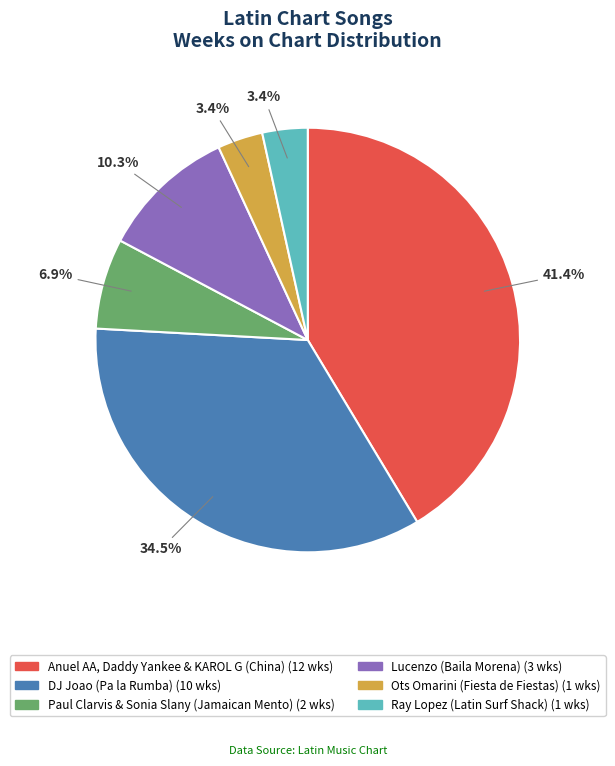

Count the number of slices in the pie.

6